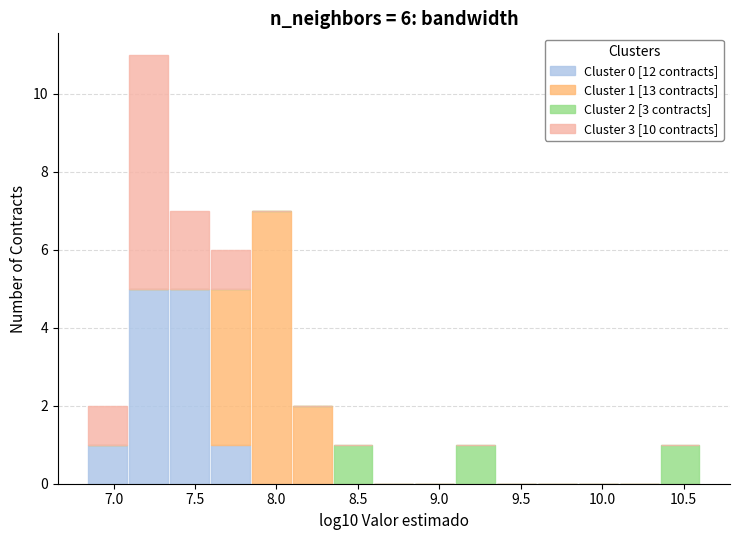

Which range on the x-axis has the tallest stacked bar (by total height)?

7.10 to 7.35